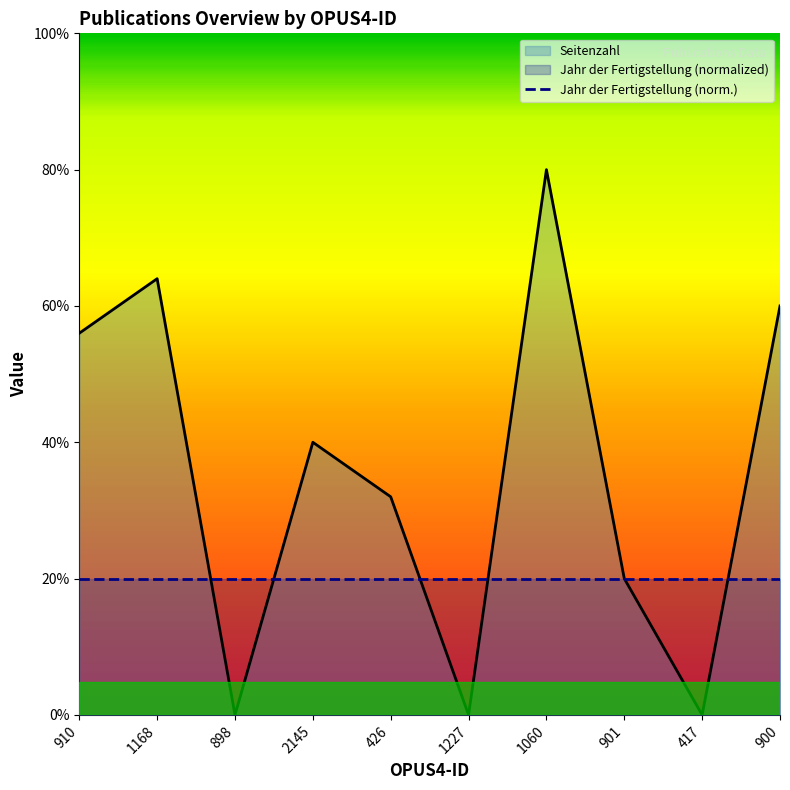

Reading left to right, extract all data points from this chart.

14	16	0	10	8	0	20	5	0	15